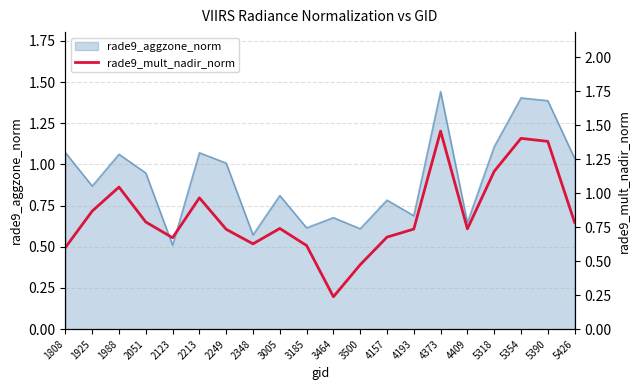

Does the chart have visible grid lines?

Yes